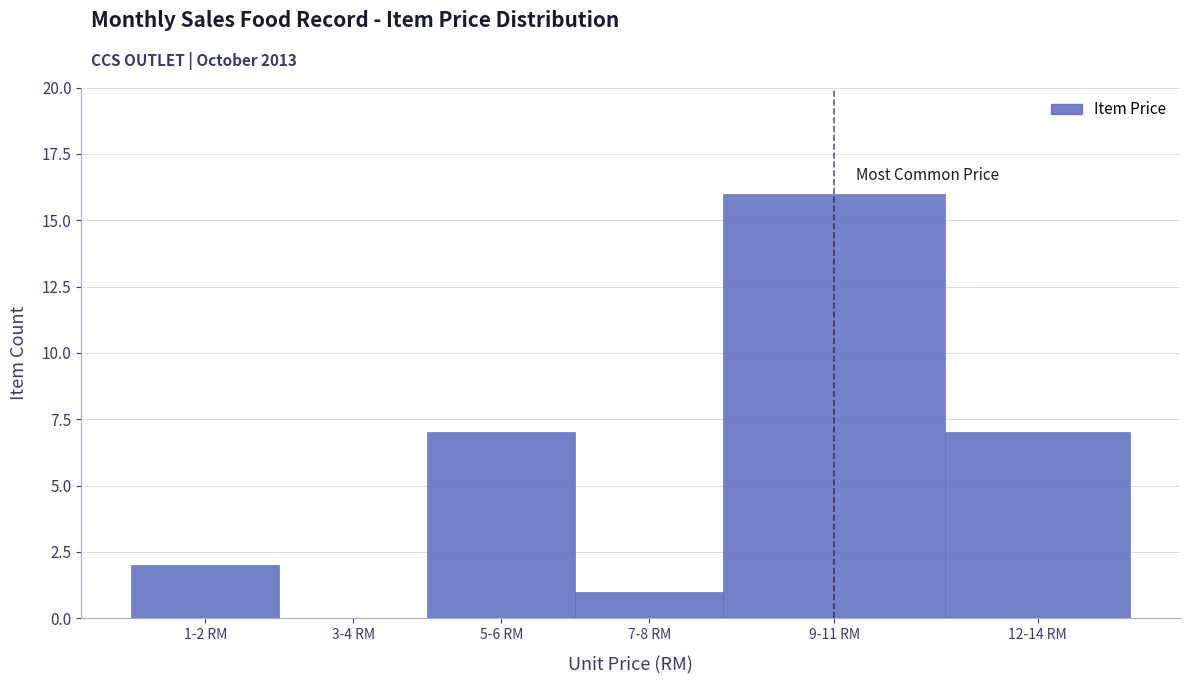

Reading left to right, transcribe all the data shown in this chart.

1-2 RM=2	3-4 RM=0	5-6 RM=7	7-8 RM=1	9-11 RM=16	12-14 RM=7